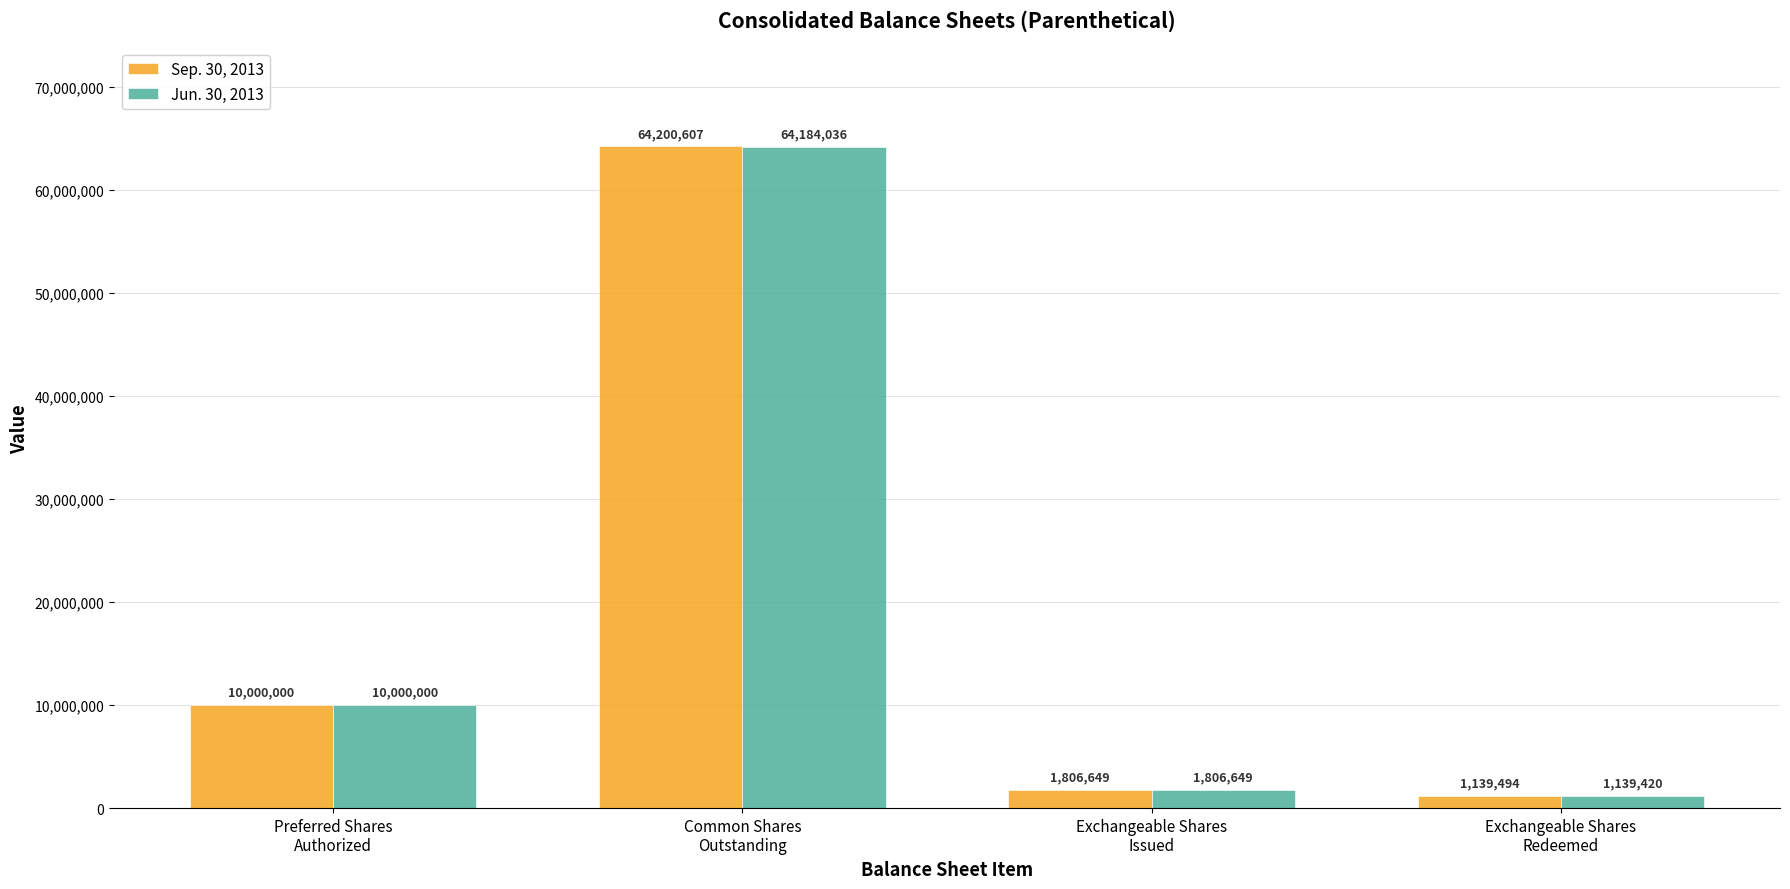

Rank the series at Common Shares
Outstanding from lowest to highest value.

Jun. 30, 2013, Sep. 30, 2013